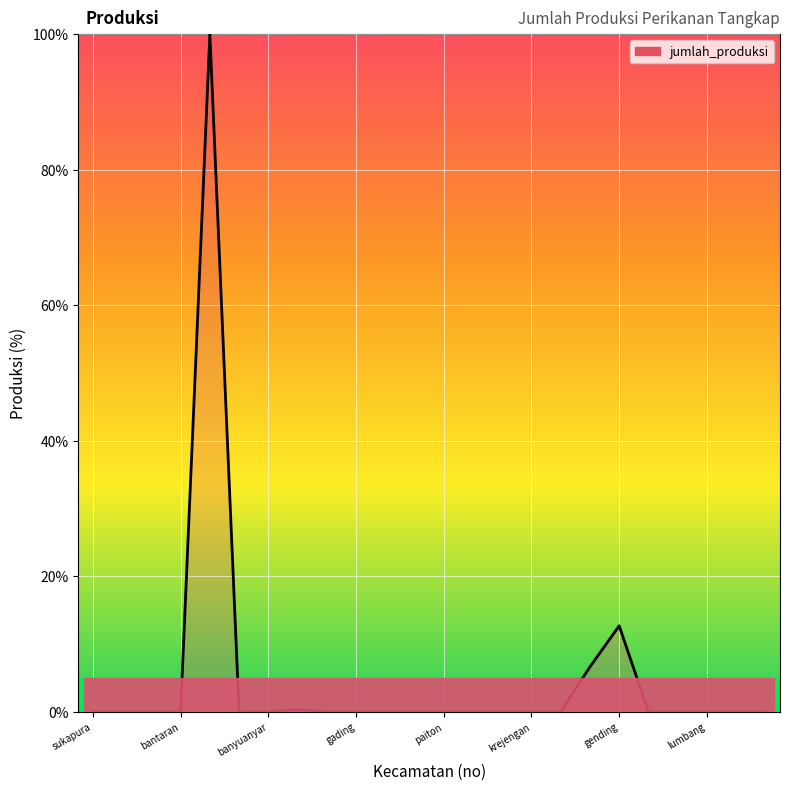

What is the greatest value displayed?

100.0